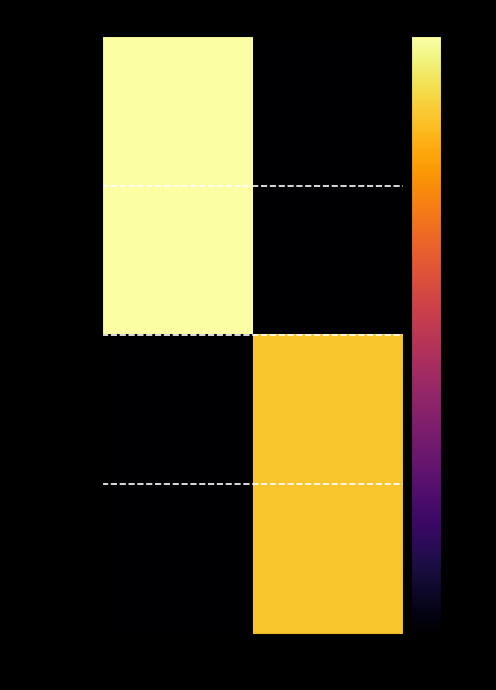

At how many categories does at least one series exceed 6?

2